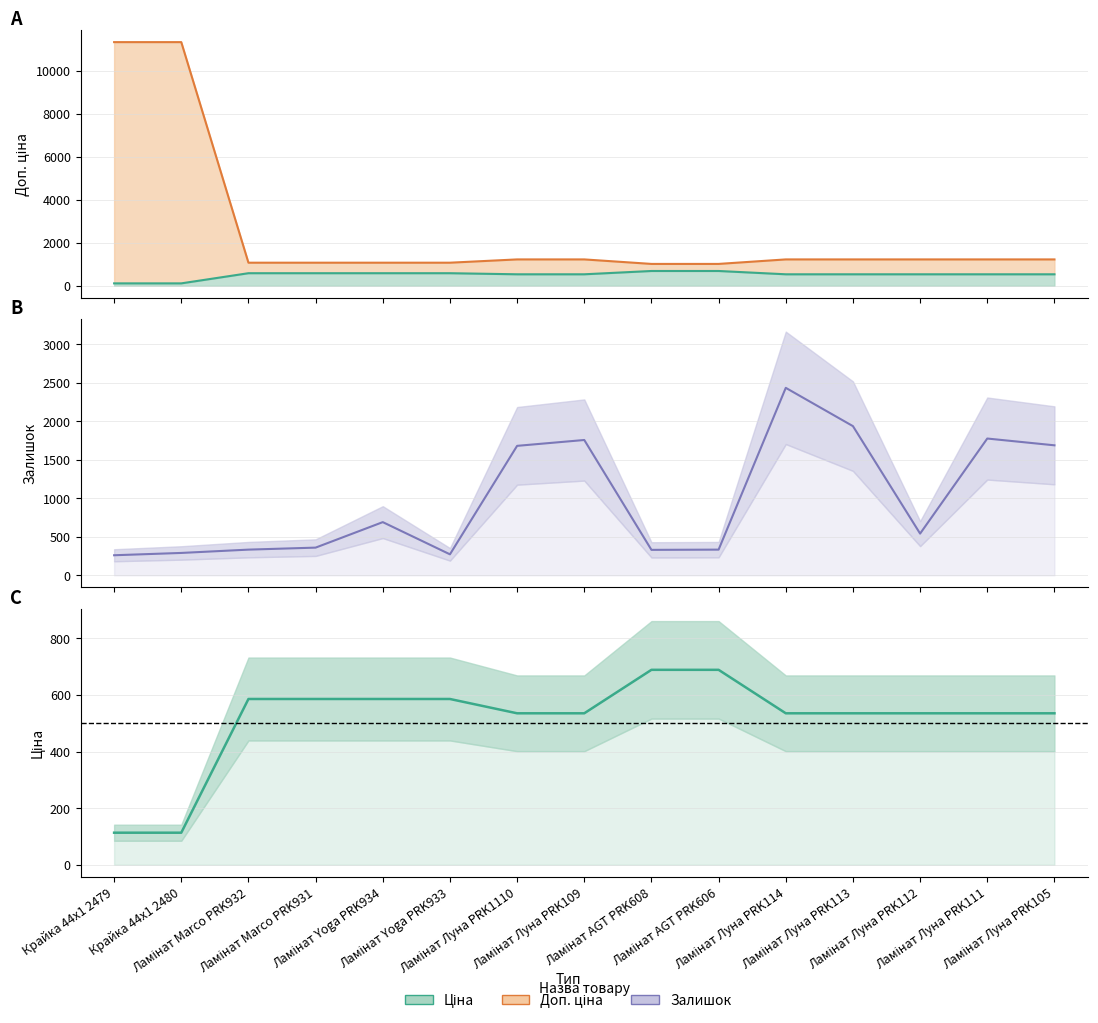

At which category is the sum across all series the highest?

Крайка 44x1 2480